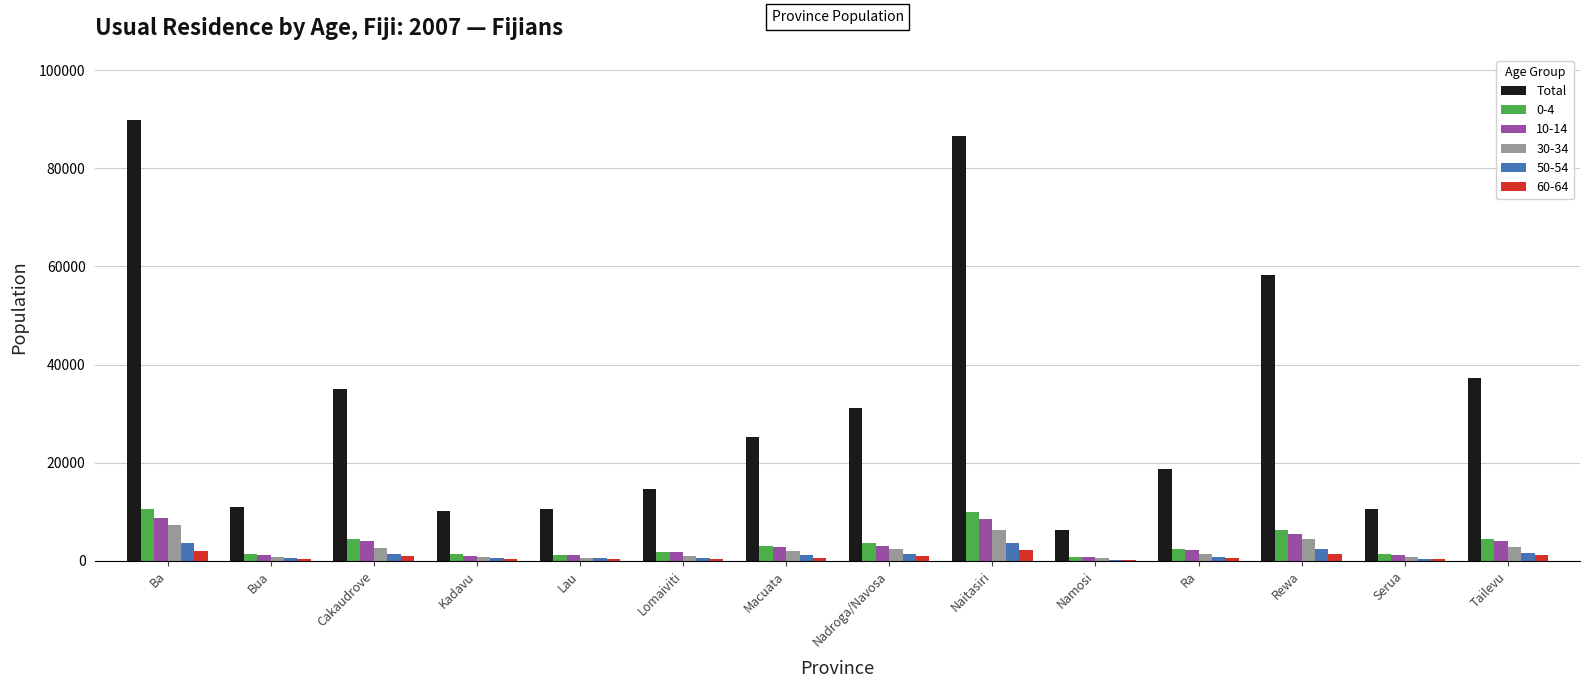

What is the greatest value displayed?

89783